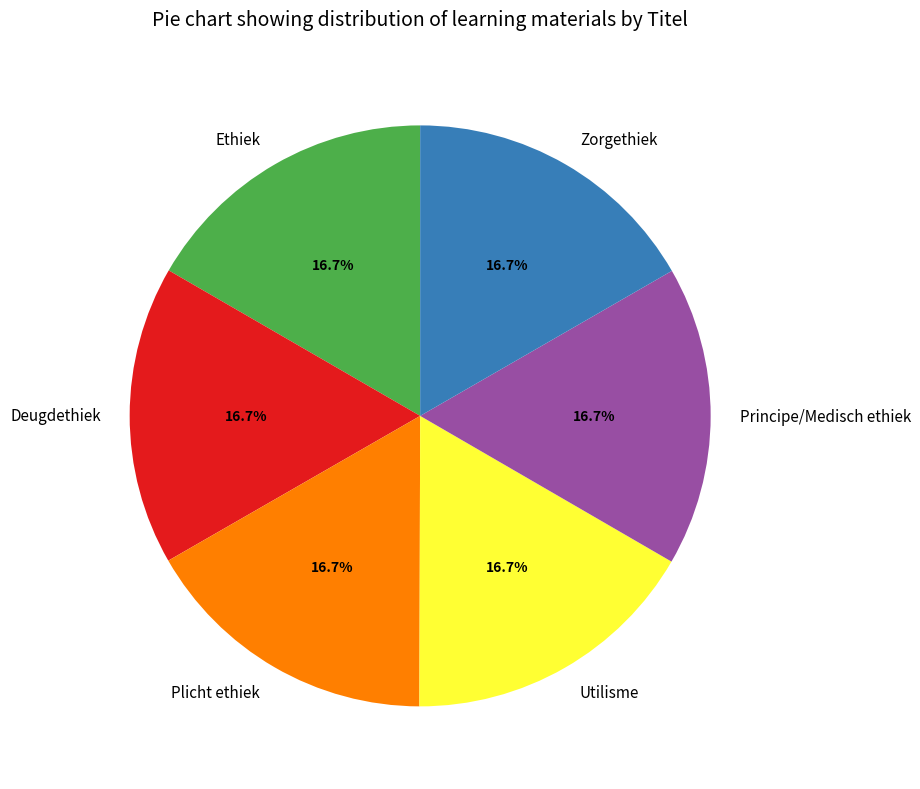

Approximately how many times larger is the value at Zorgethiek compared to Deugdethiek?

1.0